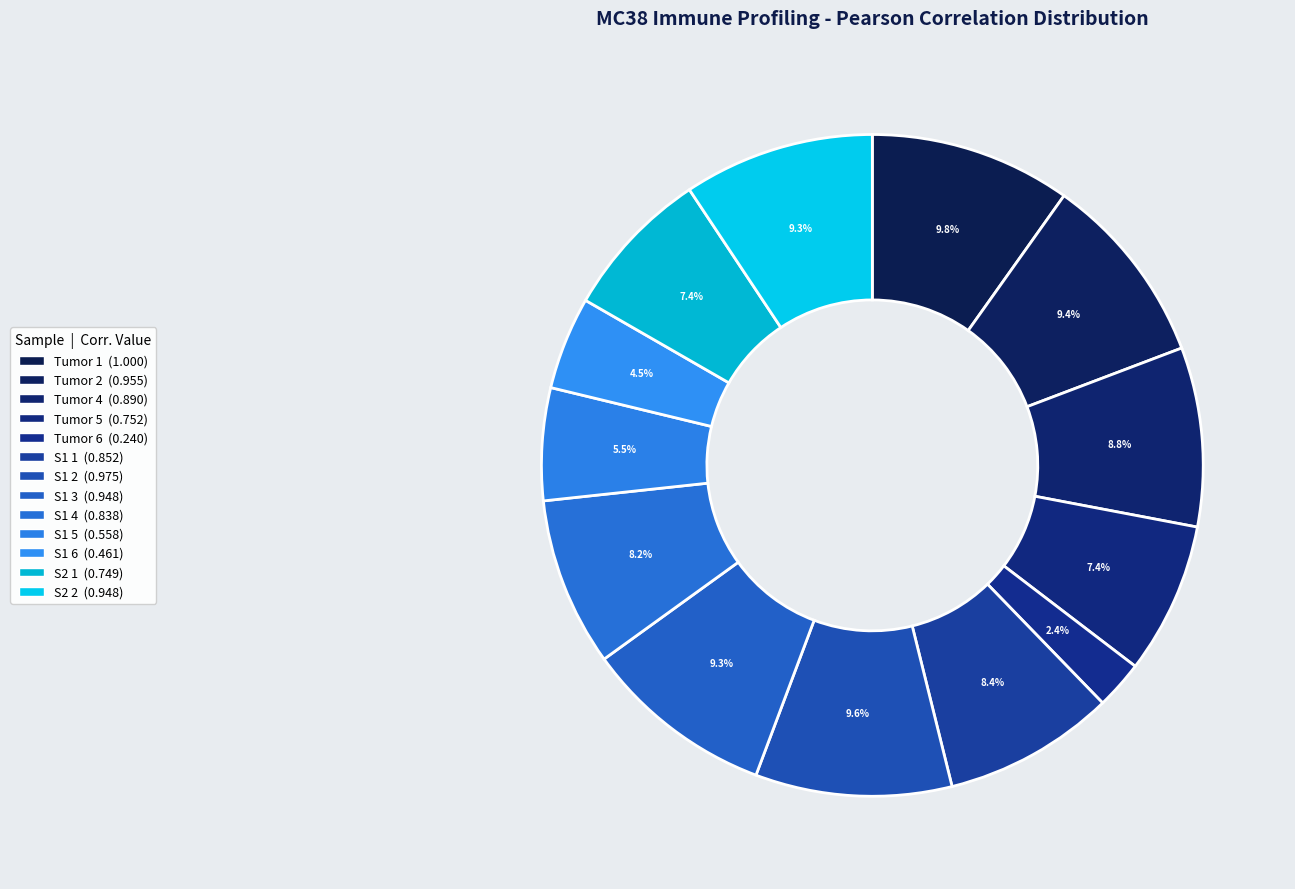

How many slices are in this pie chart?

13